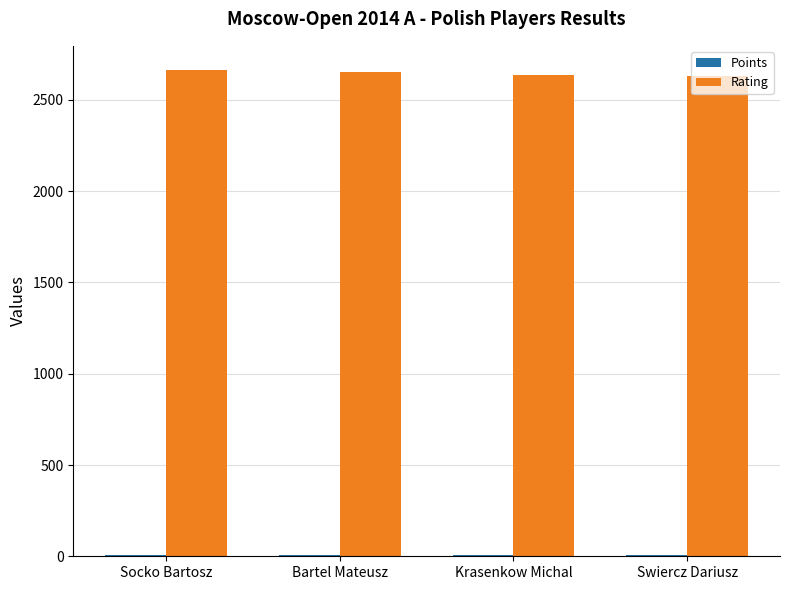

Does the chart contain stacked bars?

No